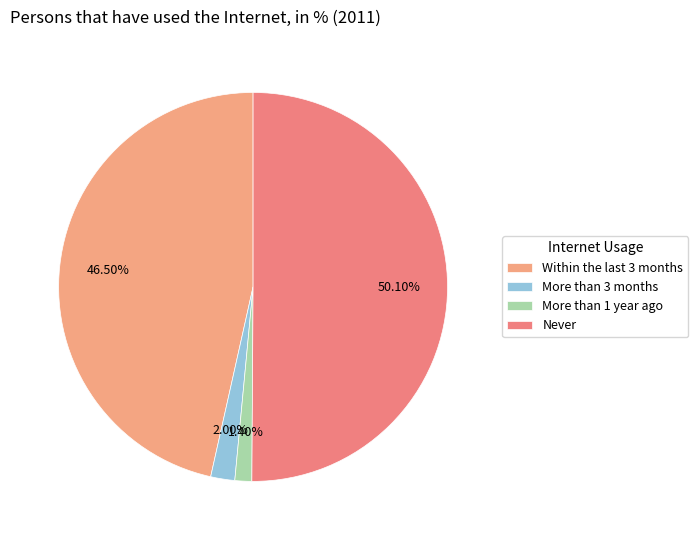

Rank the categories by value from highest to lowest.

Never, Within the last 3 months, More than 3 months, More than 1 year ago